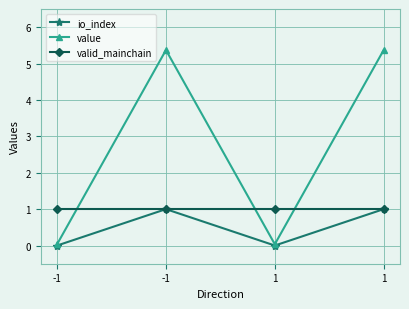

How many series are shown in this chart?

3